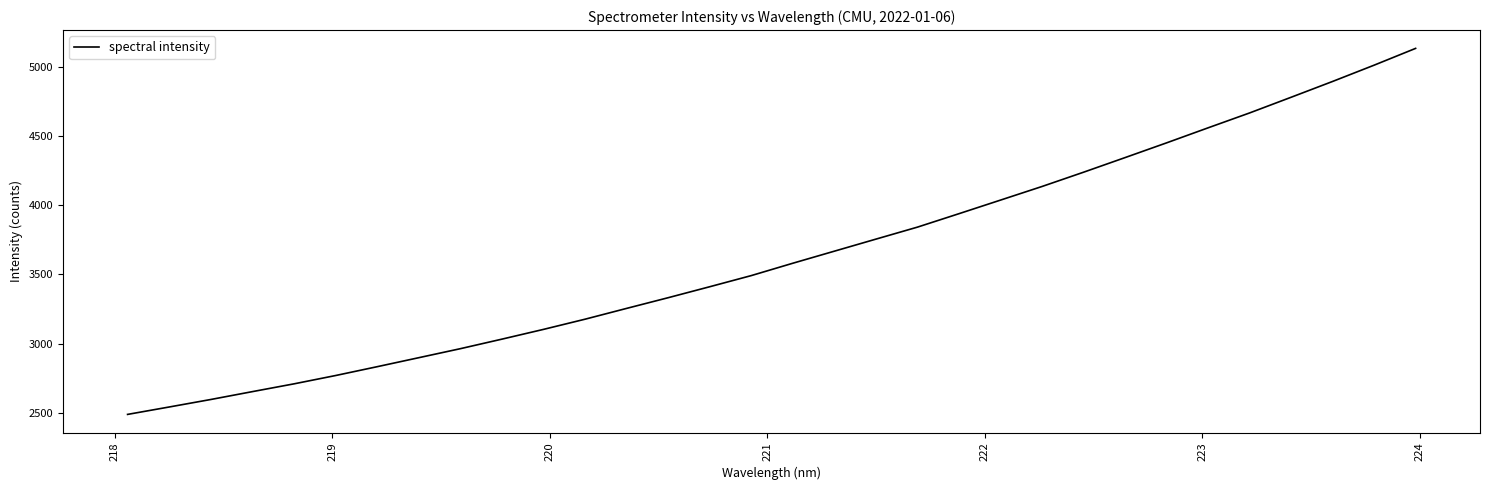

What is the smallest value displayed?

2487.8